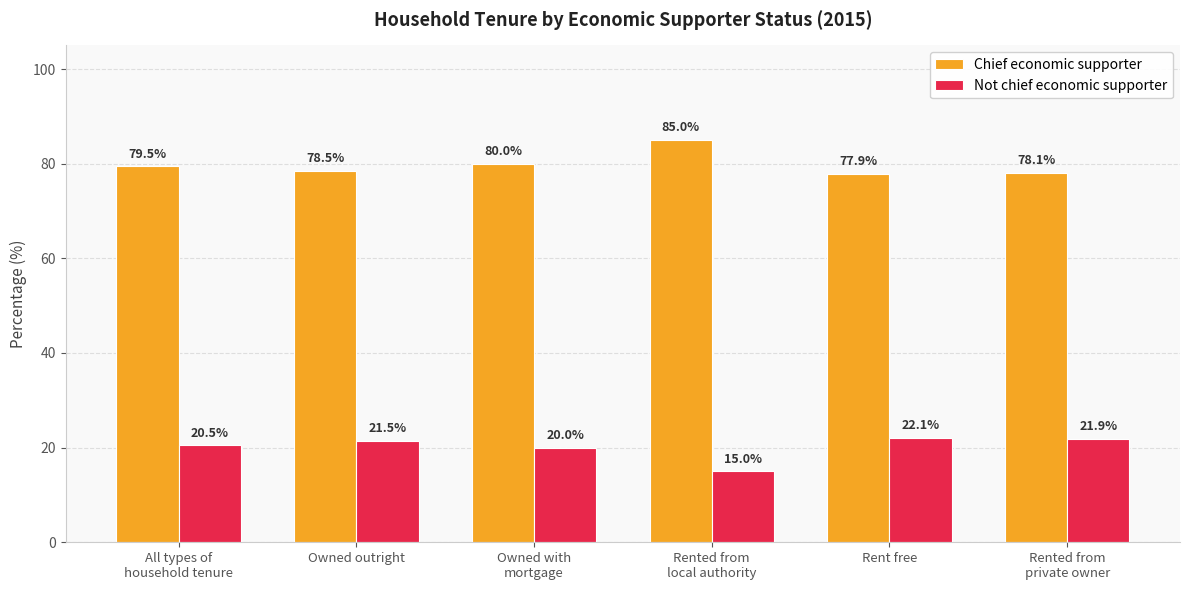

How many bars are there in total?

12